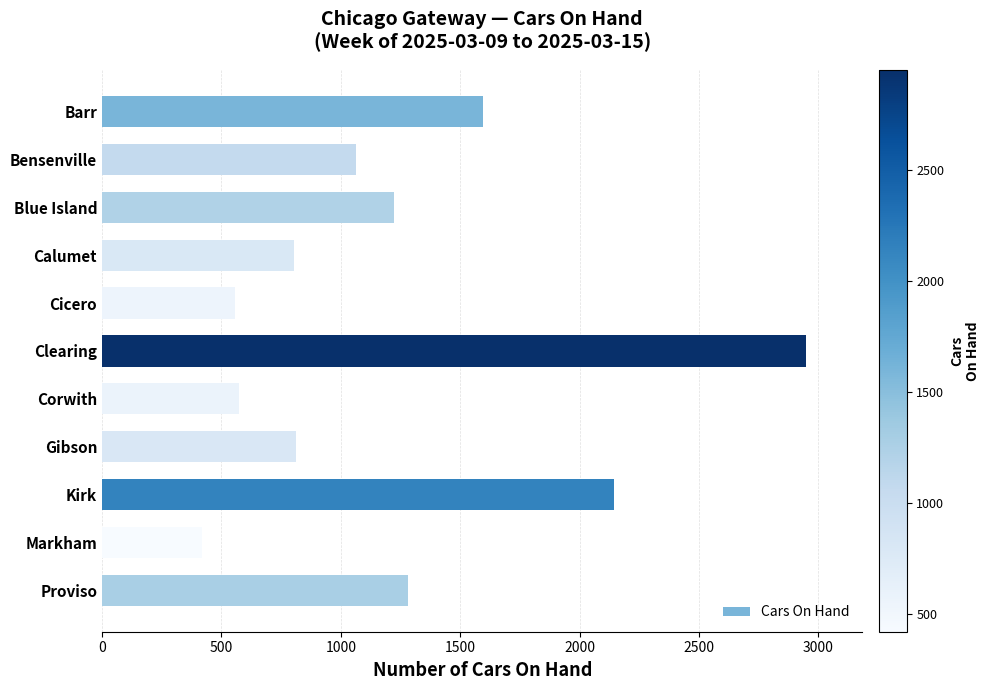

What is the label of the 3rd bar from the top?

Blue Island